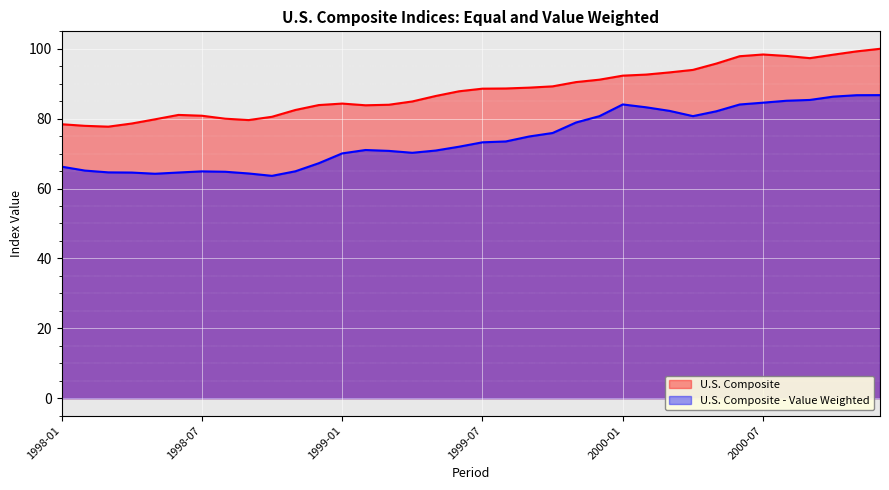

At which category is the sum across all series the highest?

2000-12